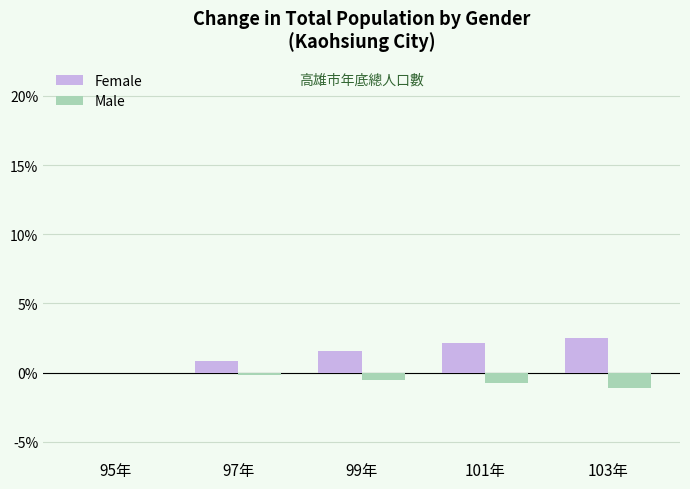

Reading left to right, list all the values displayed in this chart.

Female: 95年=0.0	97年=0.8	99年=1.5	101年=2.1	103年=2.5
Male: 95年=0.0	97年=-0.1	99年=-0.5	101年=-0.8	103年=-1.1